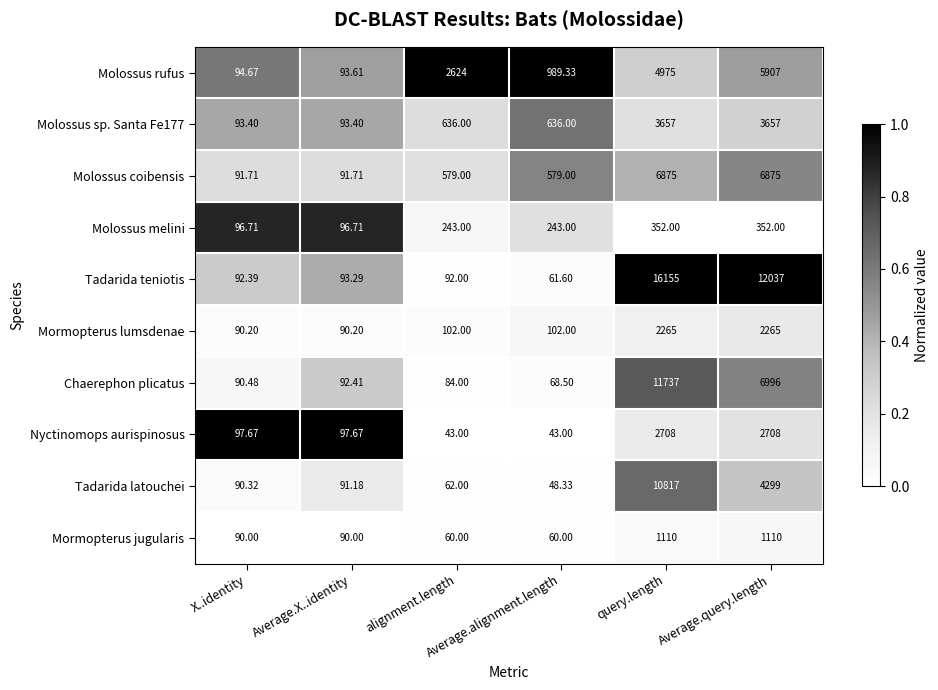

Which series has the widest spread of values?

Tadarida teniotis